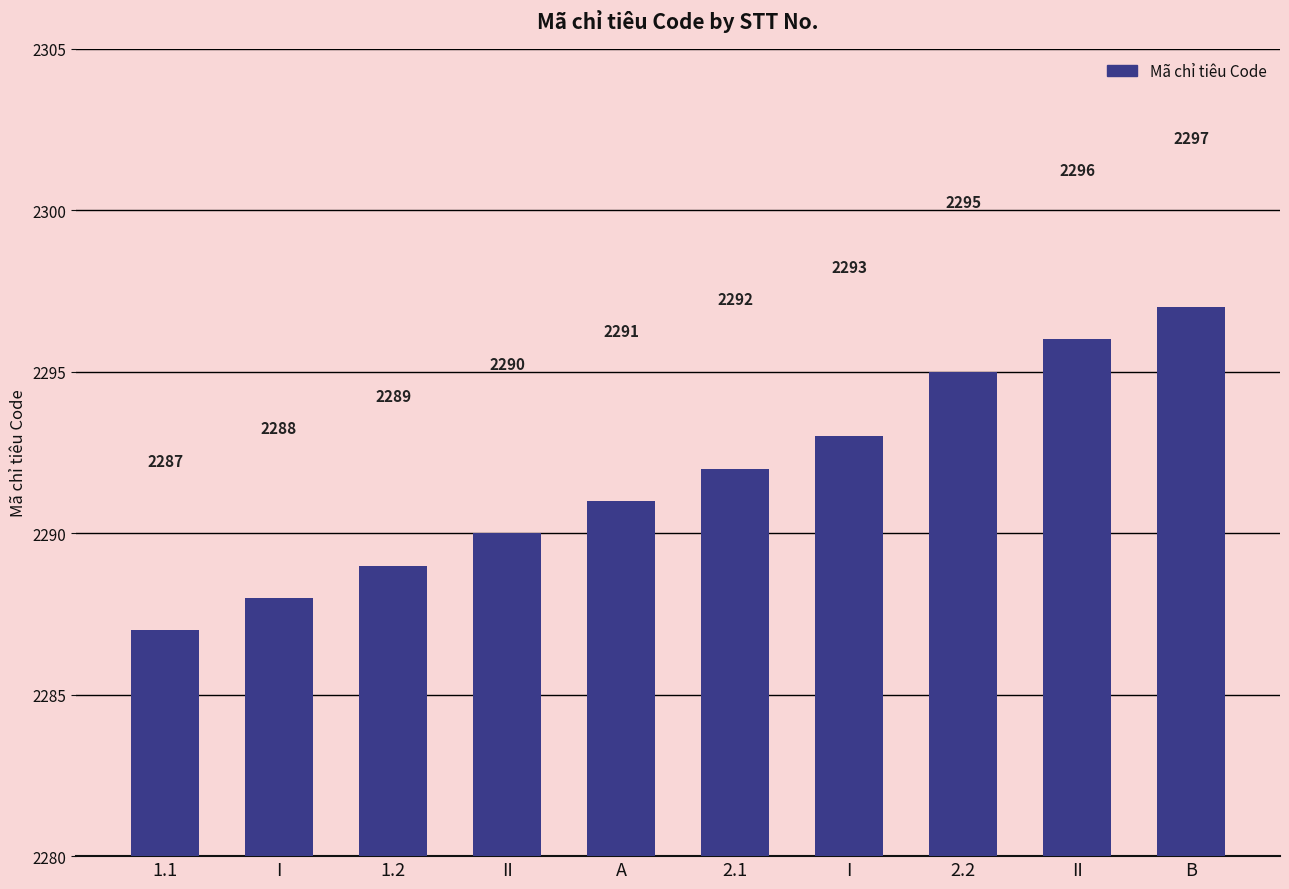

How many values are below 2292?

5